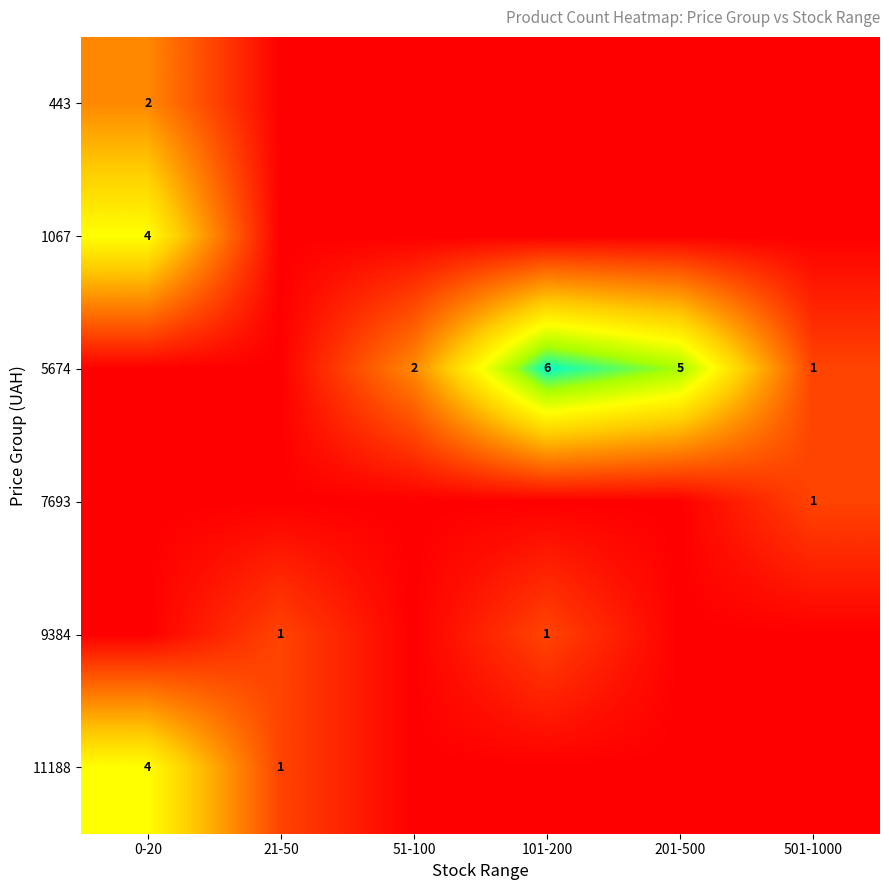

What is the difference between the maximum and minimum values in the 9384 series?

1